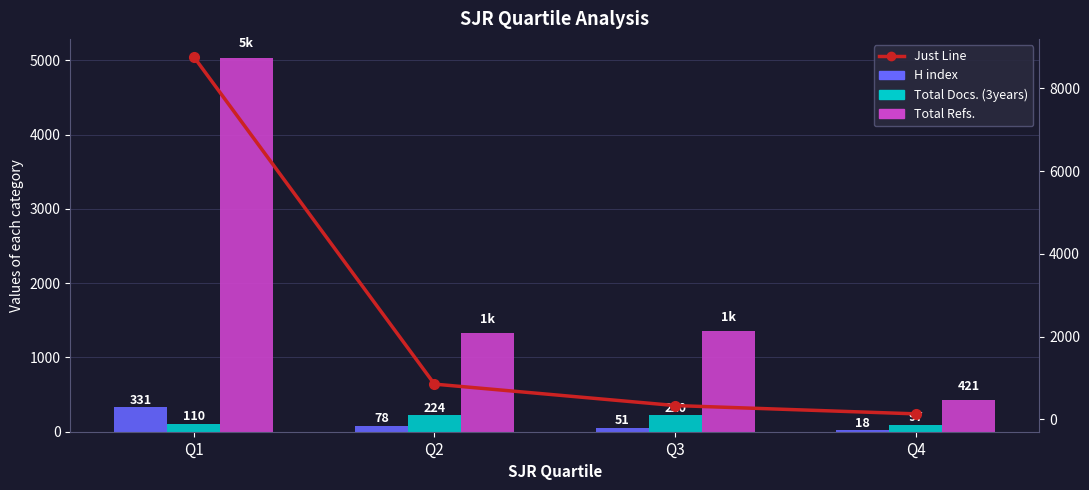

List the series in order of their peak value, highest first.

Just Line, Total Refs., H index, Total Docs. (3years)